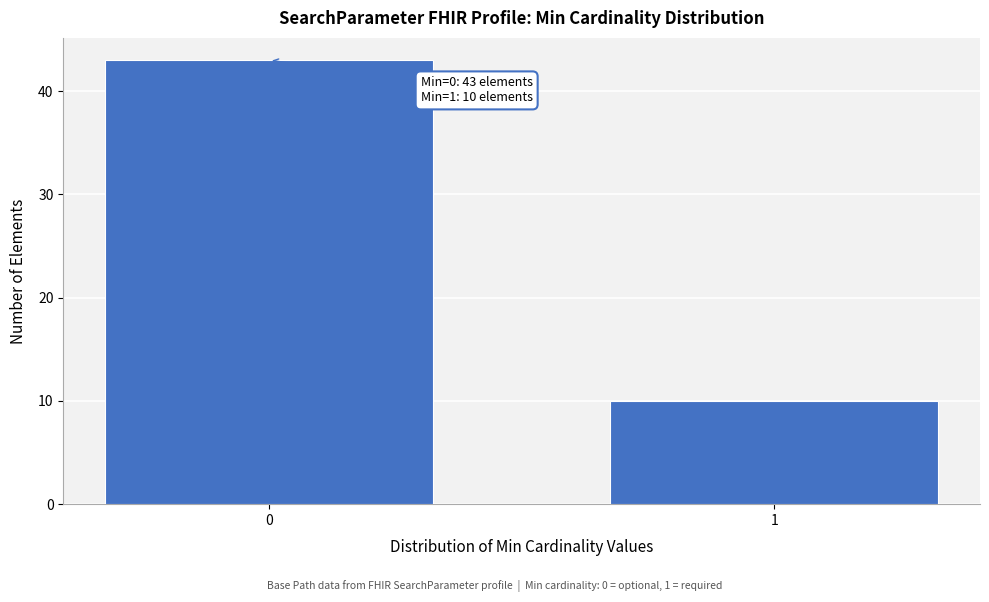

Reading left to right, list all the values displayed in this chart.

0=43	1=10